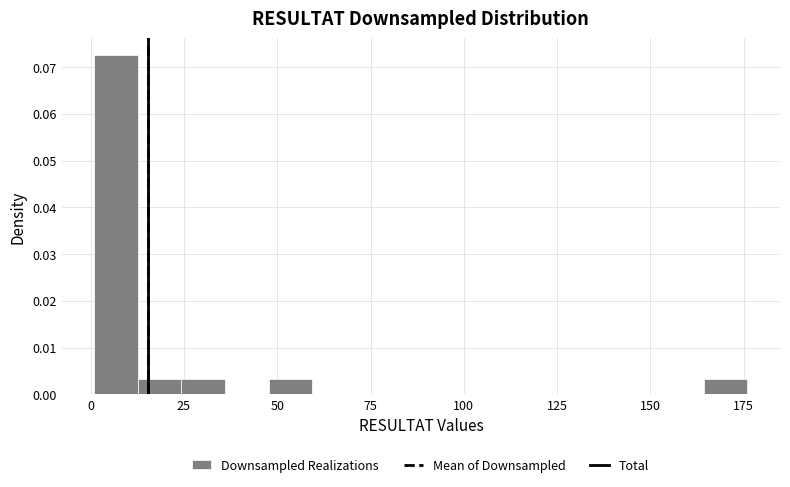

Read against the x-axis, roughly where is the centre of the tallest bar?

5